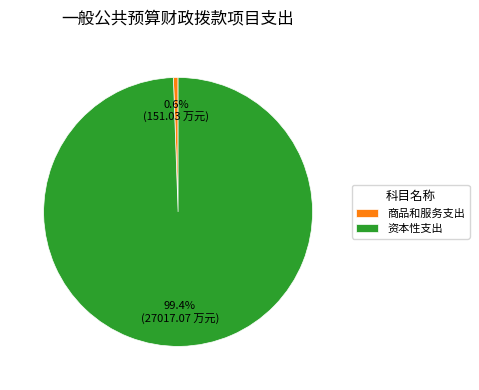

How many slices are in this pie chart?

2